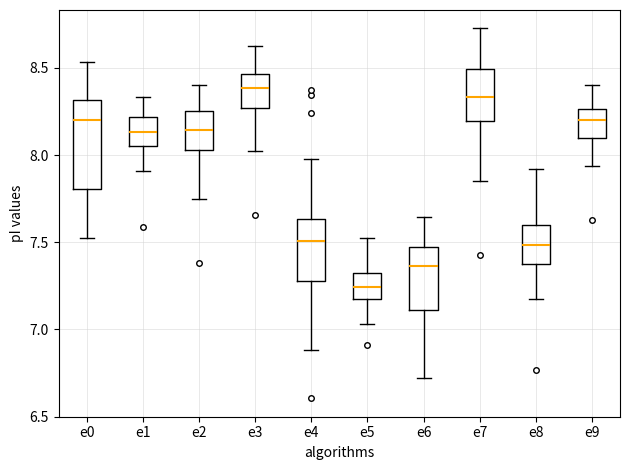

Reading left to right, read every box against the y-axis: the position of its median line, the range the box covers, and the ends of its whiskers. The values are not printed on the chart, so give them approximately, as read against the axis.

e0: median 8.20, box 7.80 to 8.30, whiskers 7.55 to 8.55
e1: median 8.15, box 8.05 to 8.20, whiskers 7.90 to 8.35
e2: median 8.15, box 8.05 to 8.25, whiskers 7.75 to 8.40
e3: median 8.40, box 8.25 to 8.45, whiskers 8.00 to 8.60
e4: median 7.50, box 7.30 to 7.65, whiskers 6.90 to 8.00
e5: median 7.25, box 7.15 to 7.30, whiskers 7.05 to 7.55
e6: median 7.35, box 7.10 to 7.50, whiskers 6.70 to 7.65
e7: median 8.35, box 8.20 to 8.50, whiskers 7.85 to 8.75
e8: median 7.50, box 7.40 to 7.60, whiskers 7.20 to 7.90
e9: median 8.20, box 8.10 to 8.25, whiskers 7.95 to 8.40